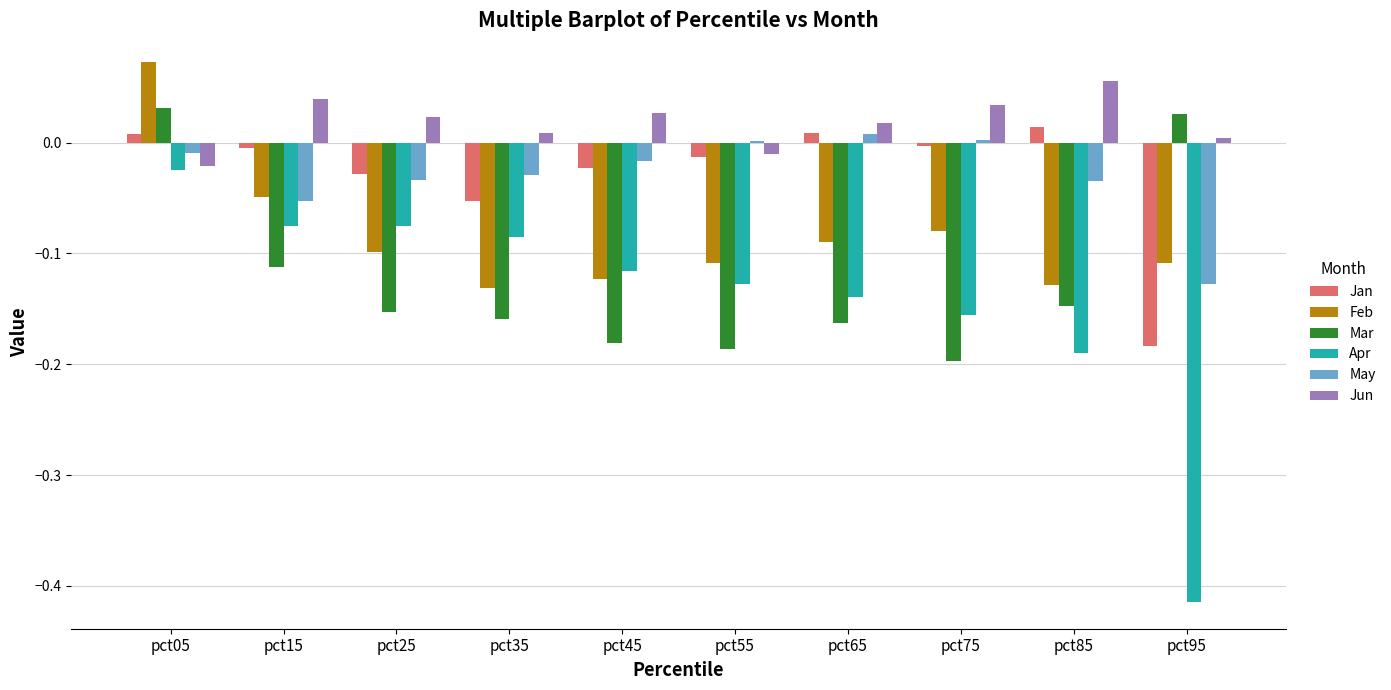

Which series has the largest total across all categories?

Jun